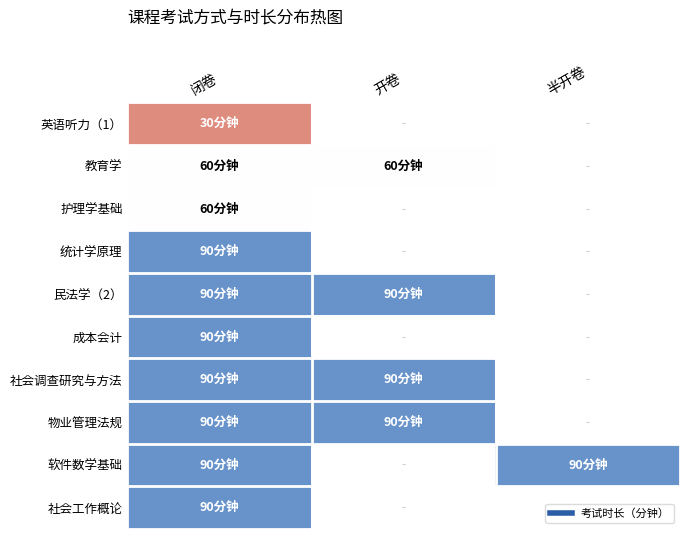

How many values in 社会调查研究与方法 are above zero?

2